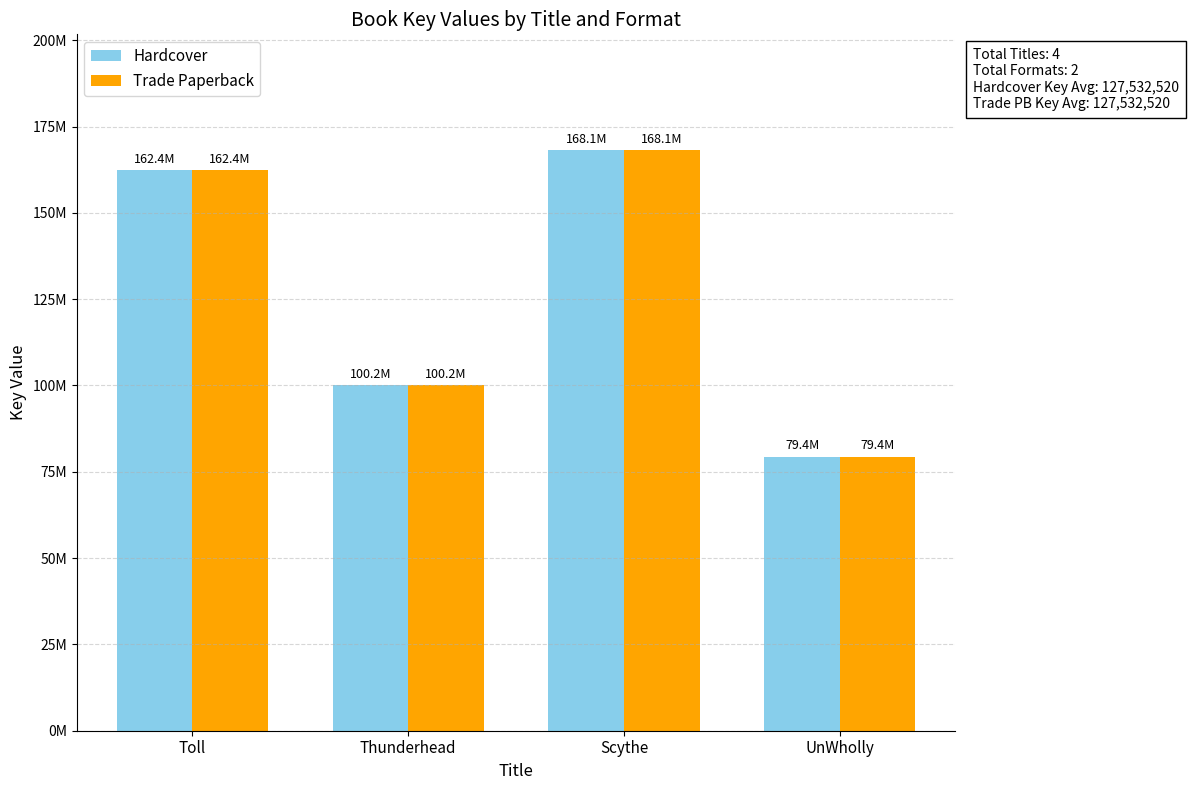

What is the total value across all series at Scythe?

336163948